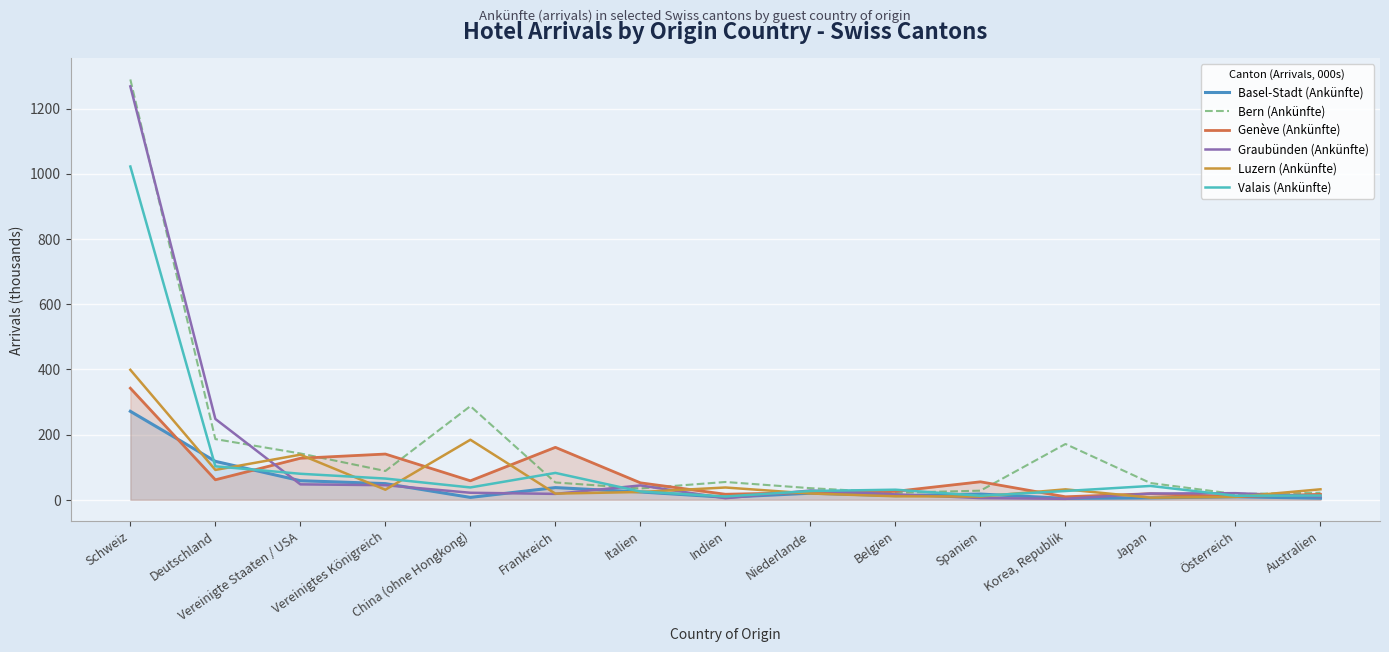

After their last crossing, which series has the higher values: Genève (Ankünfte) or Bern (Ankünfte)?

Bern (Ankünfte)